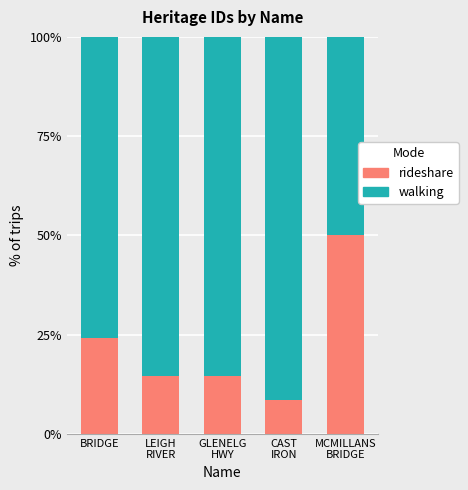

Is it true that rideshare equals 7.5 at BRIDGE?

False